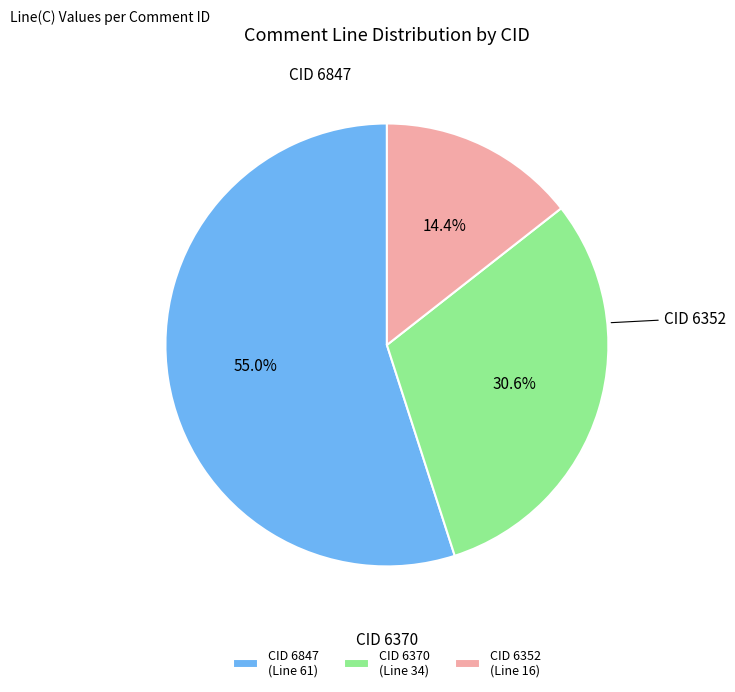

What is the smallest slice in the pie chart?

CID 6352 (Line 16)